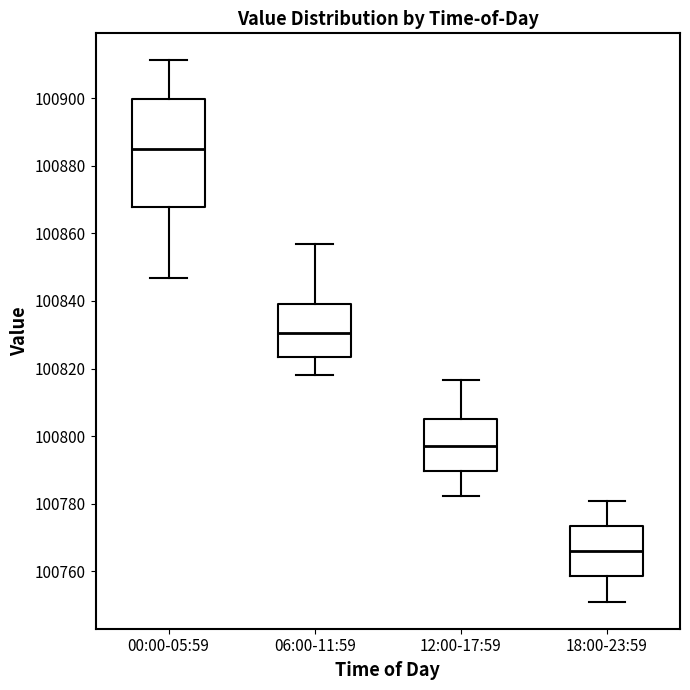

Reading left to right, transcribe this box plot: for each box, give where its median line is, the range the box spans, and where its two whiskers end, as read against the y-axis. The values are not printed on the chart, so give them approximately, as read against the axis.

00:00-05:59: median 100886, box 100868 to 100900, whiskers 100846 to 100912
06:00-11:59: median 100830, box 100824 to 100840, whiskers 100818 to 100858
12:00-17:59: median 100798, box 100790 to 100806, whiskers 100782 to 100816
18:00-23:59: median 100766, box 100758 to 100774, whiskers 100752 to 100780